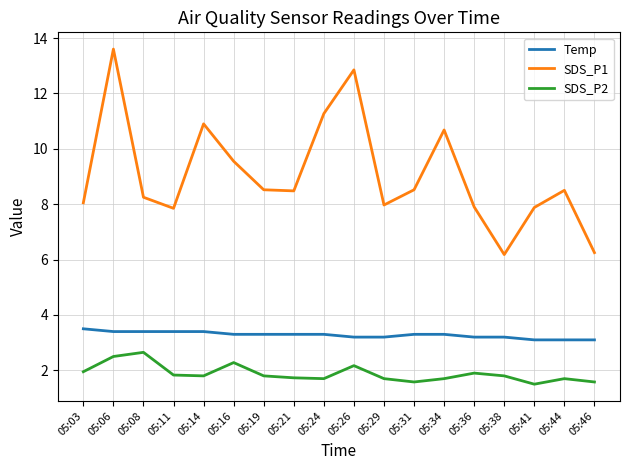

What is the total value across all series at 05:29?

12.9